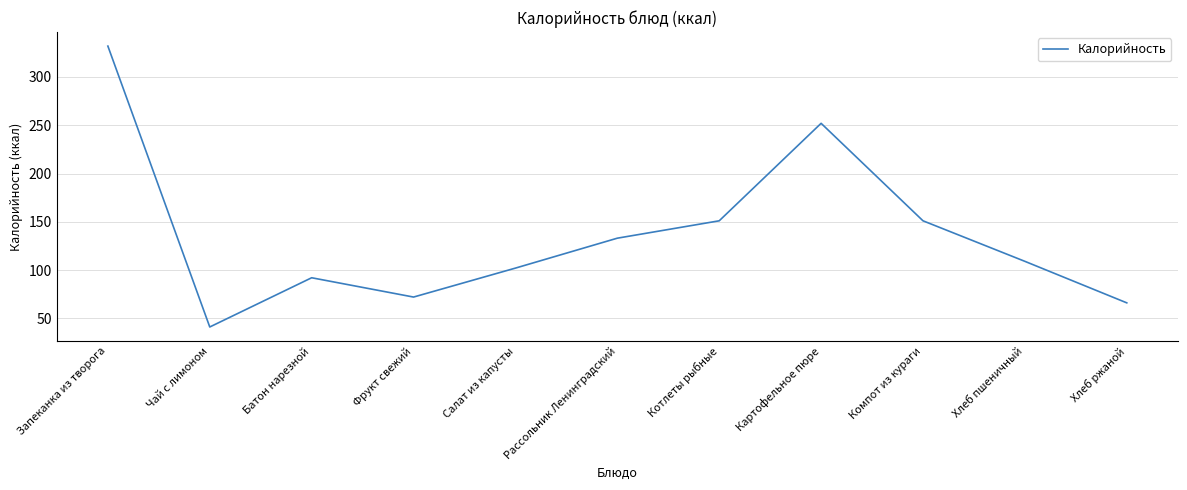

At which category does the data reach its first local peak?

Батон нарезной